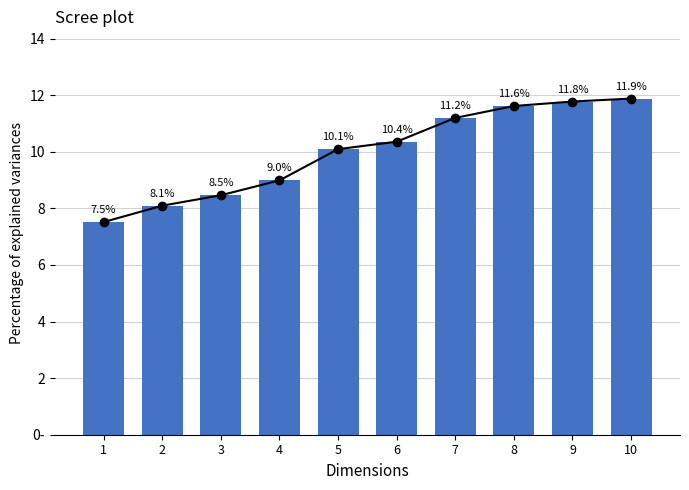

How many categories are shown in the chart?

10